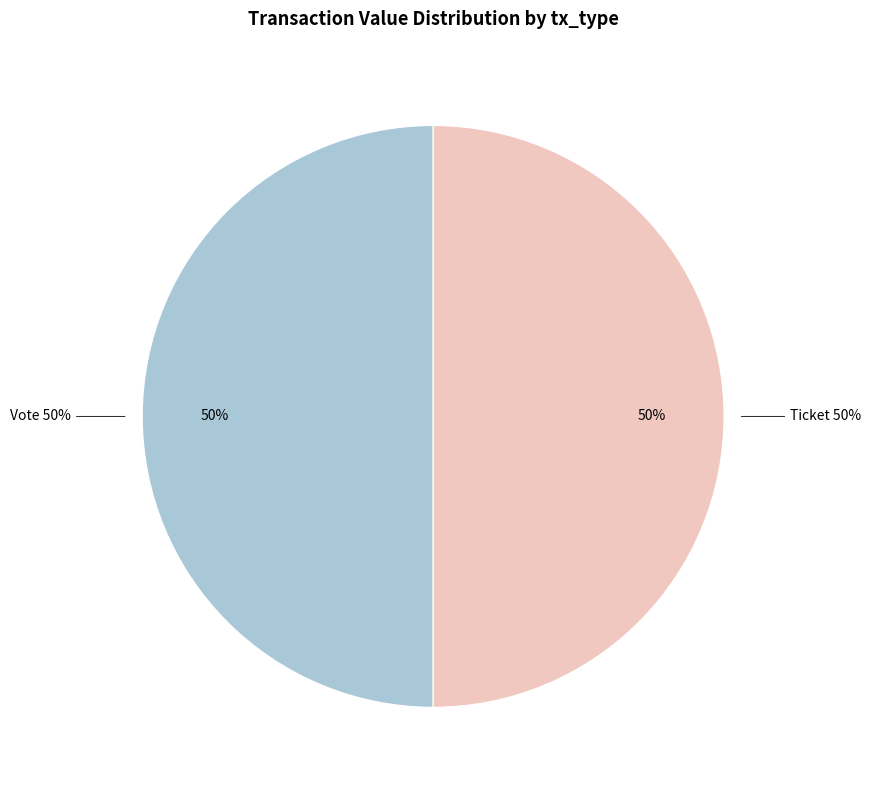

Which category accounts for the majority?

Vote (io_index=1)